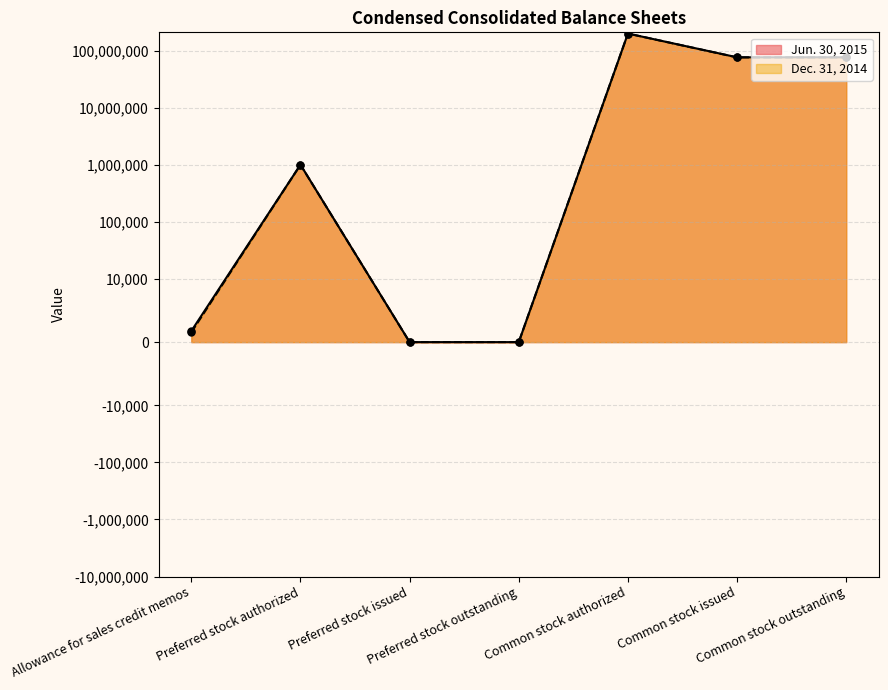

True or false: Dec. 31, 2014 has a value of 0 at Preferred stock issued.

True